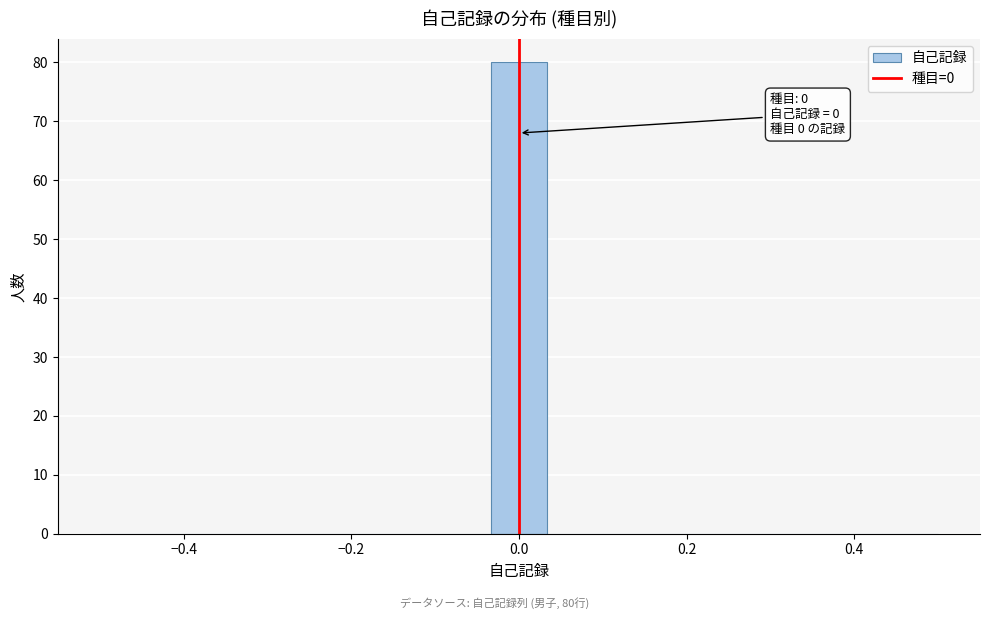

Read against the x-axis, roughly where is the centre of the tallest bar?

0.00